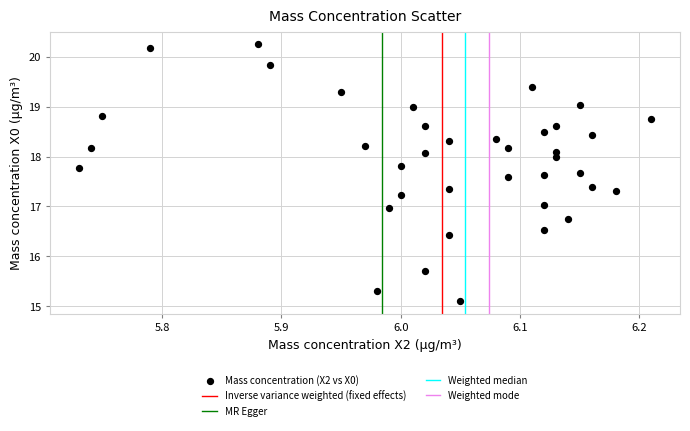

What is the range of X values (max minus min)?

0.5